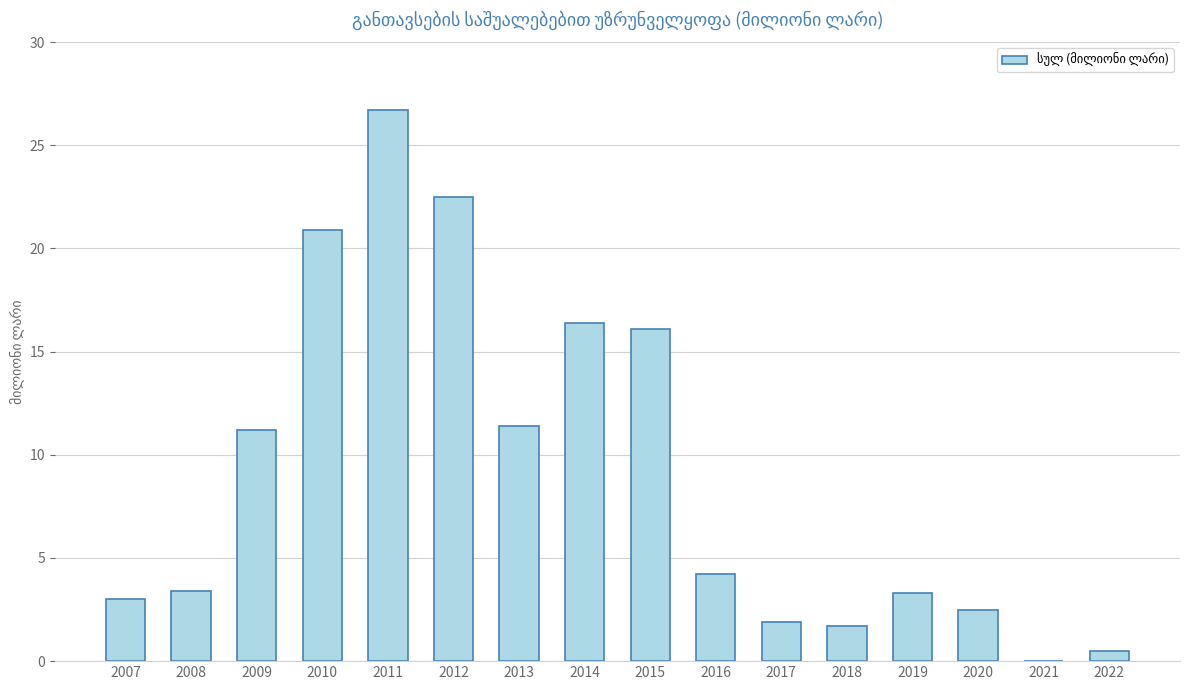

True or false: the data shows 7.8 at 2009.

False